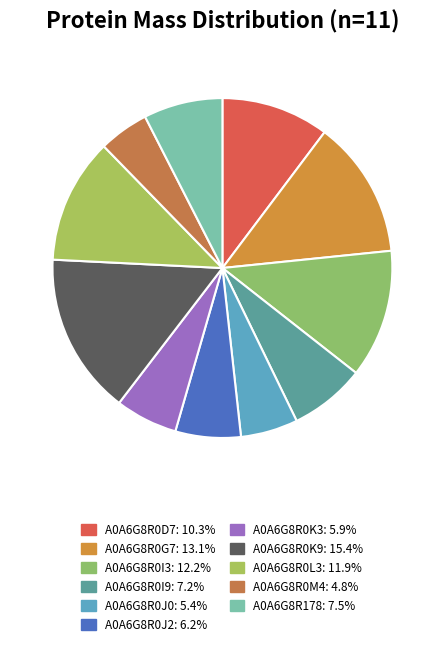

Does any single category account for the majority?

No